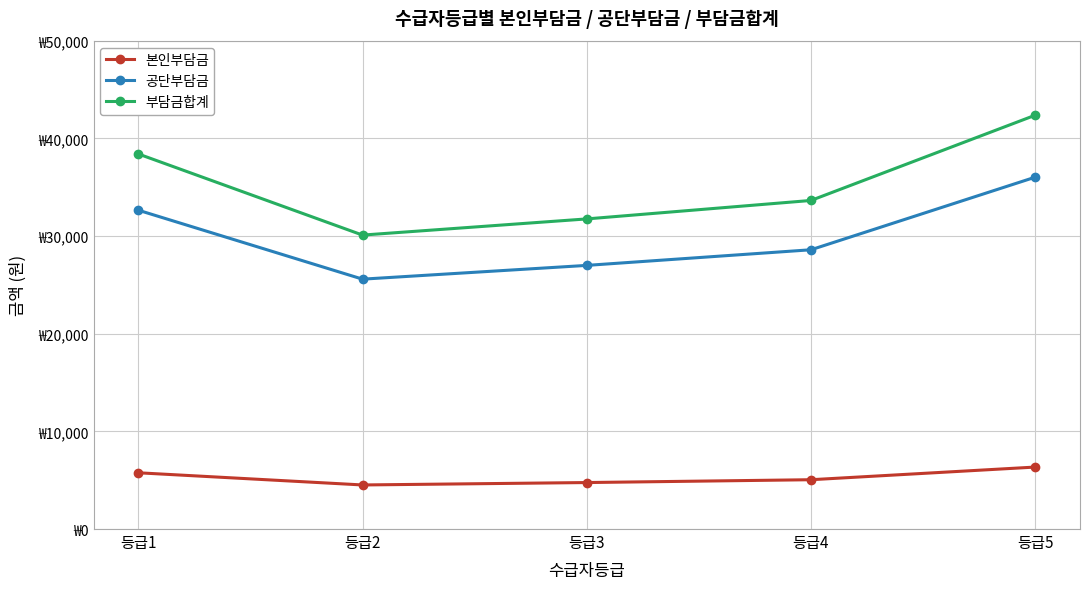

Between 등급1 and 등급2, which series saw the biggest shift?

부담금합계